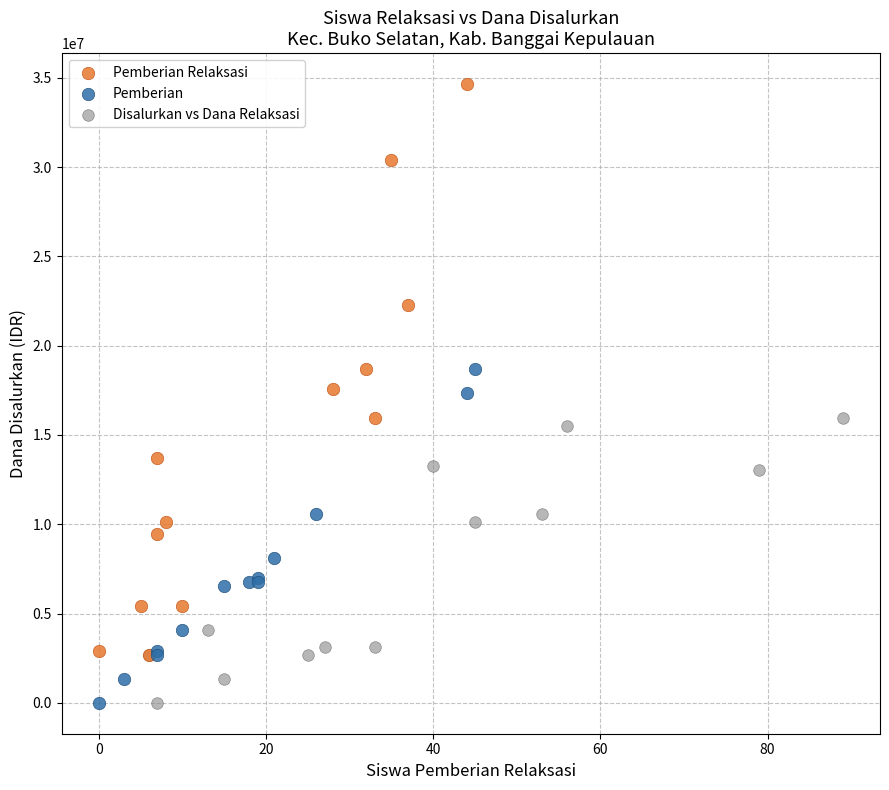

Which series has the largest Y range (max minus min)?

Pemberian Relaksasi